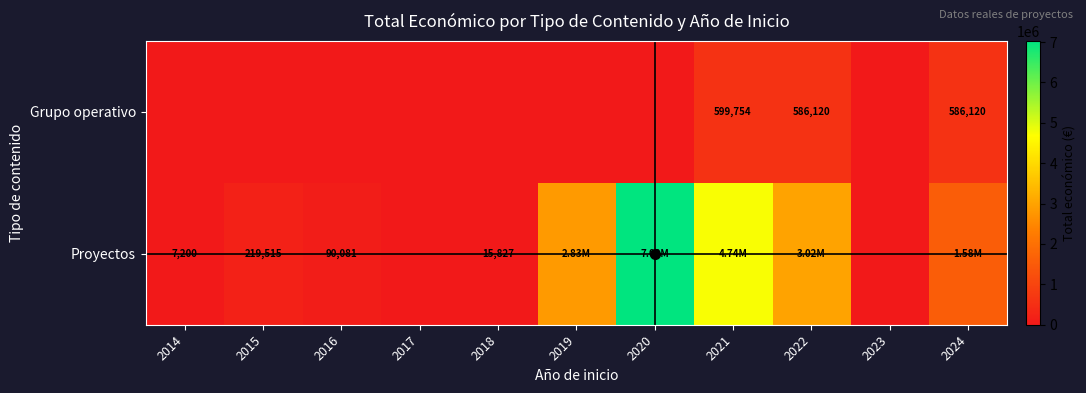

Which label corresponds to the smallest value in the chart?

2014